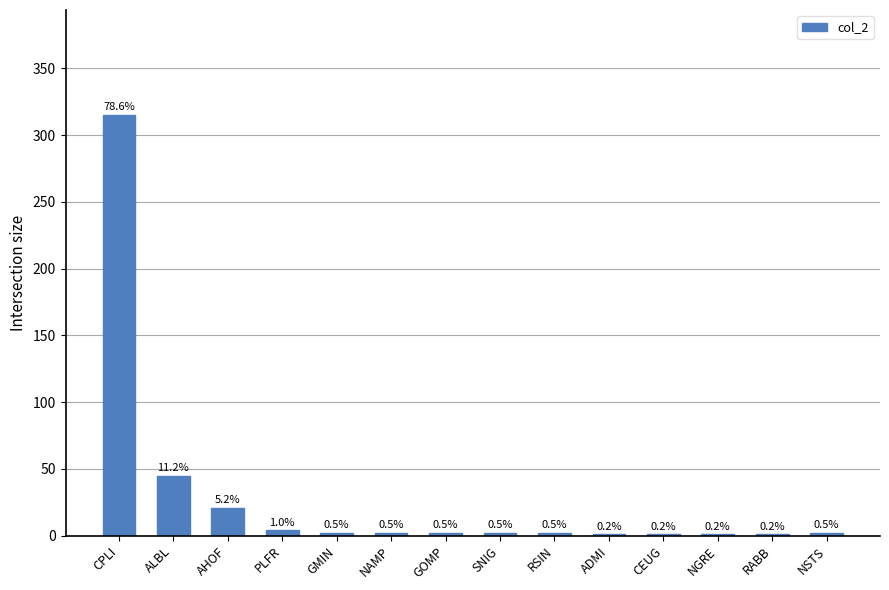

List the labels in order of value, largest first.

CPLI, ALBL, AHOF, PLFR, GMIN, NAMP, GOMP, SNIG, RSIN, NSTS, ADMI, CEUG, NGRE, RABB